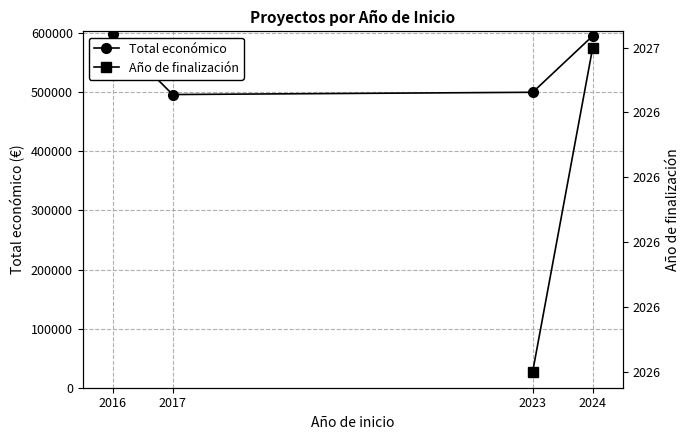

Read the Año de finalización value at 2023.

2026.0